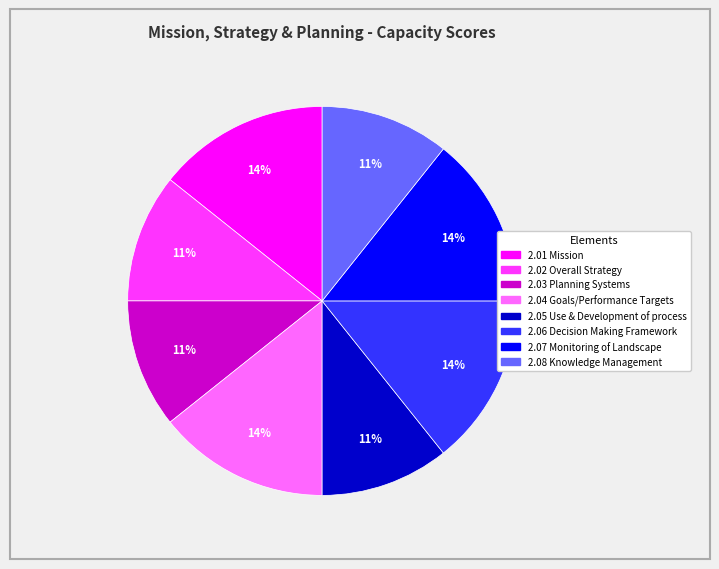

Is there any slice that represents more than half of the pie?

No